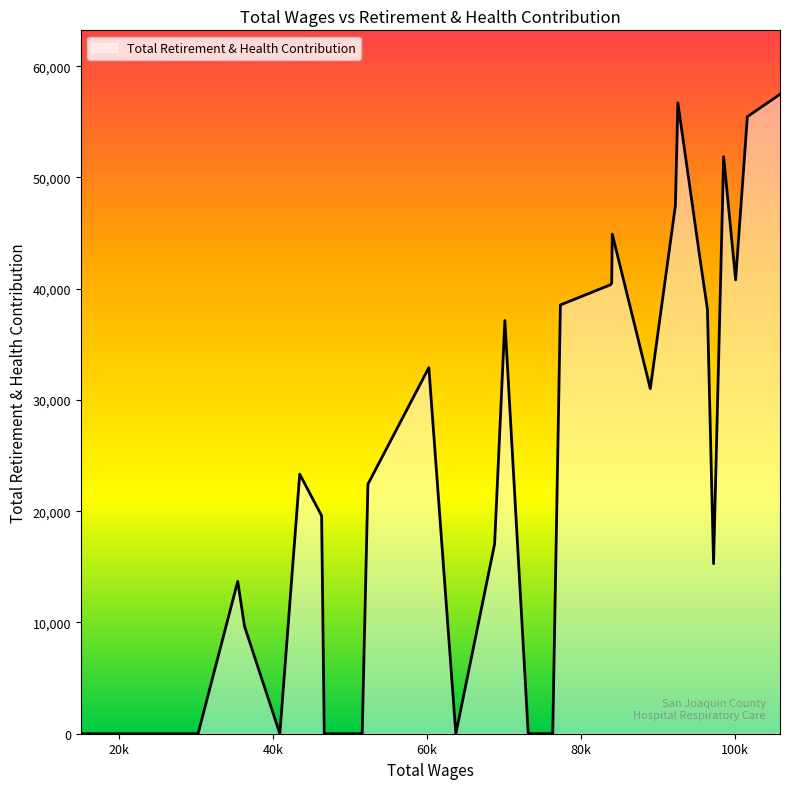

What is the difference between the maximum and minimum values?

57475